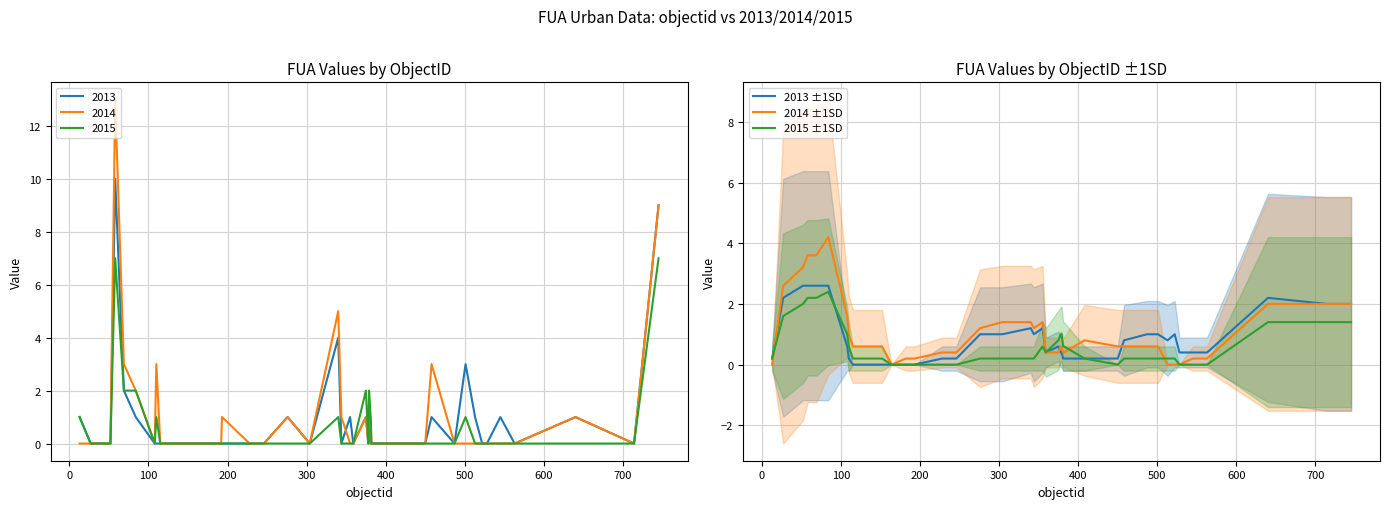

What is the highest value of the 2014 ±1SD series?

4.2